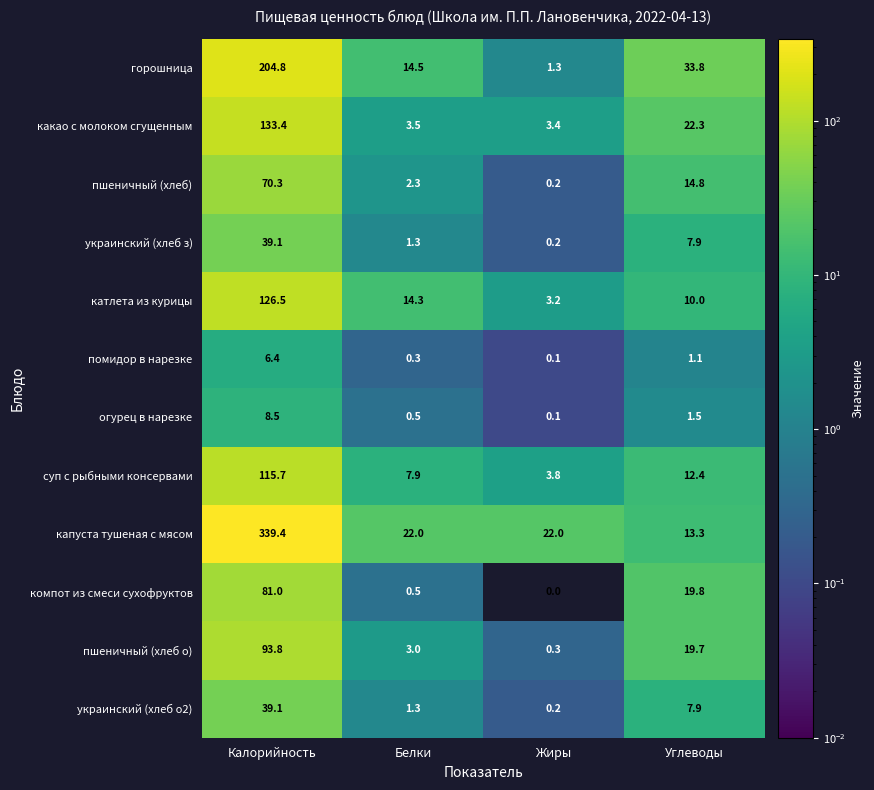

What is the total value across all series at Белки?

71.4